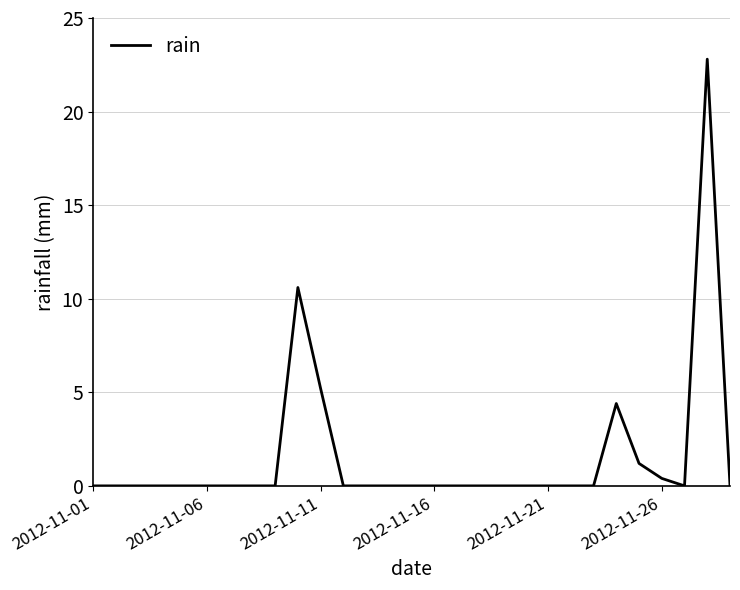

What is the difference between the maximum and minimum values?

22.8